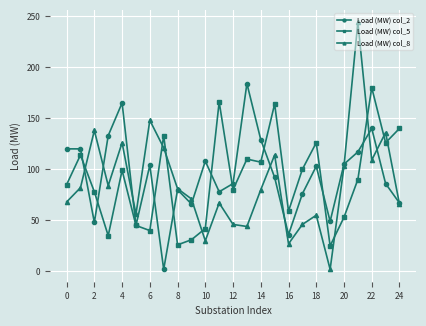

Which series has the largest range (max minus min)?

Load (MW) col_8